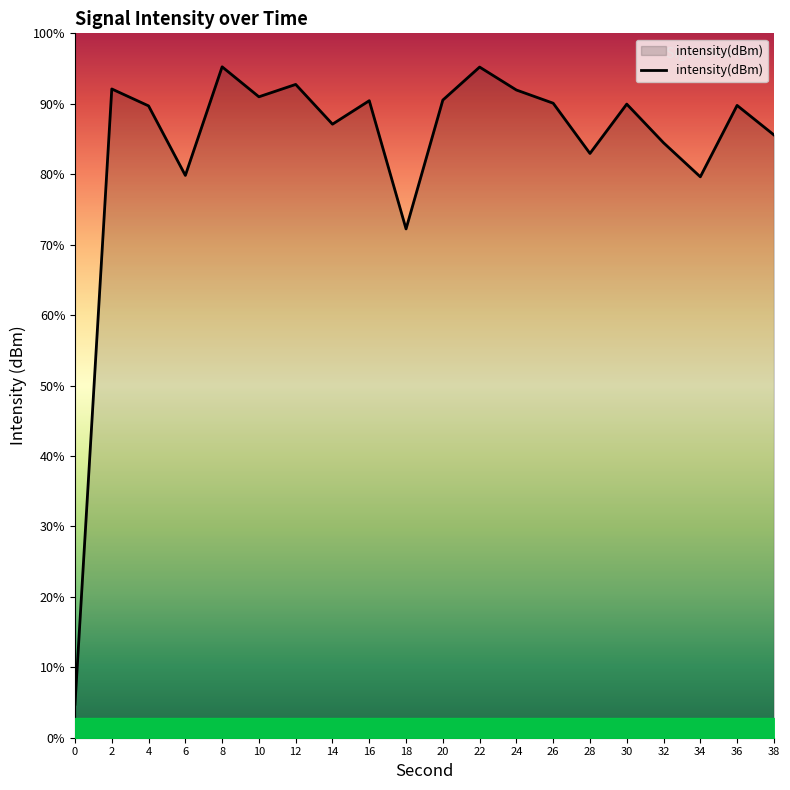

The chart shows a value of -146.4 at 18. True or false?

True